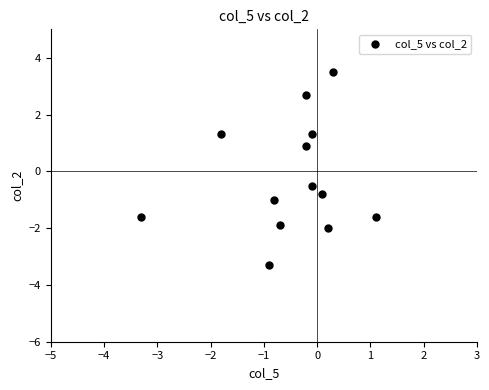

What Y value in the scatter plot is closest to 0?

-0.5